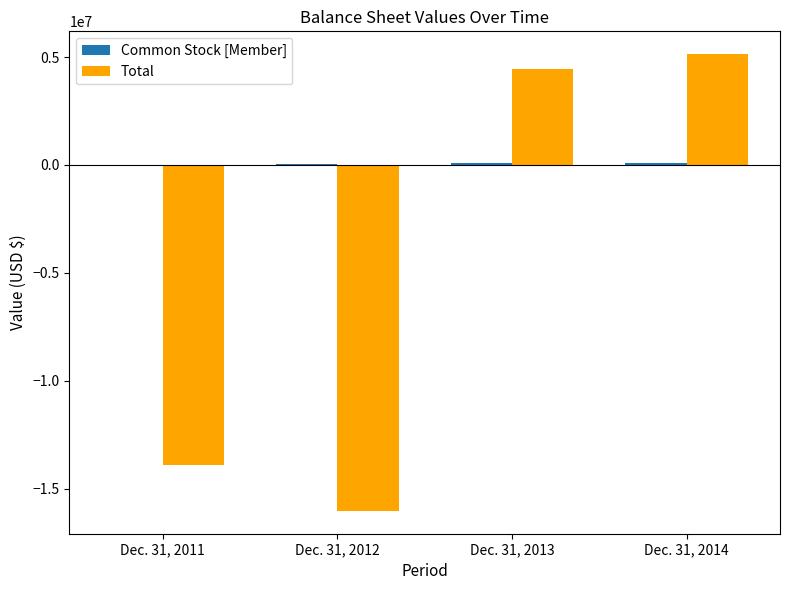

Where is Total nearest to the value -5447425?

Dec. 31, 2011